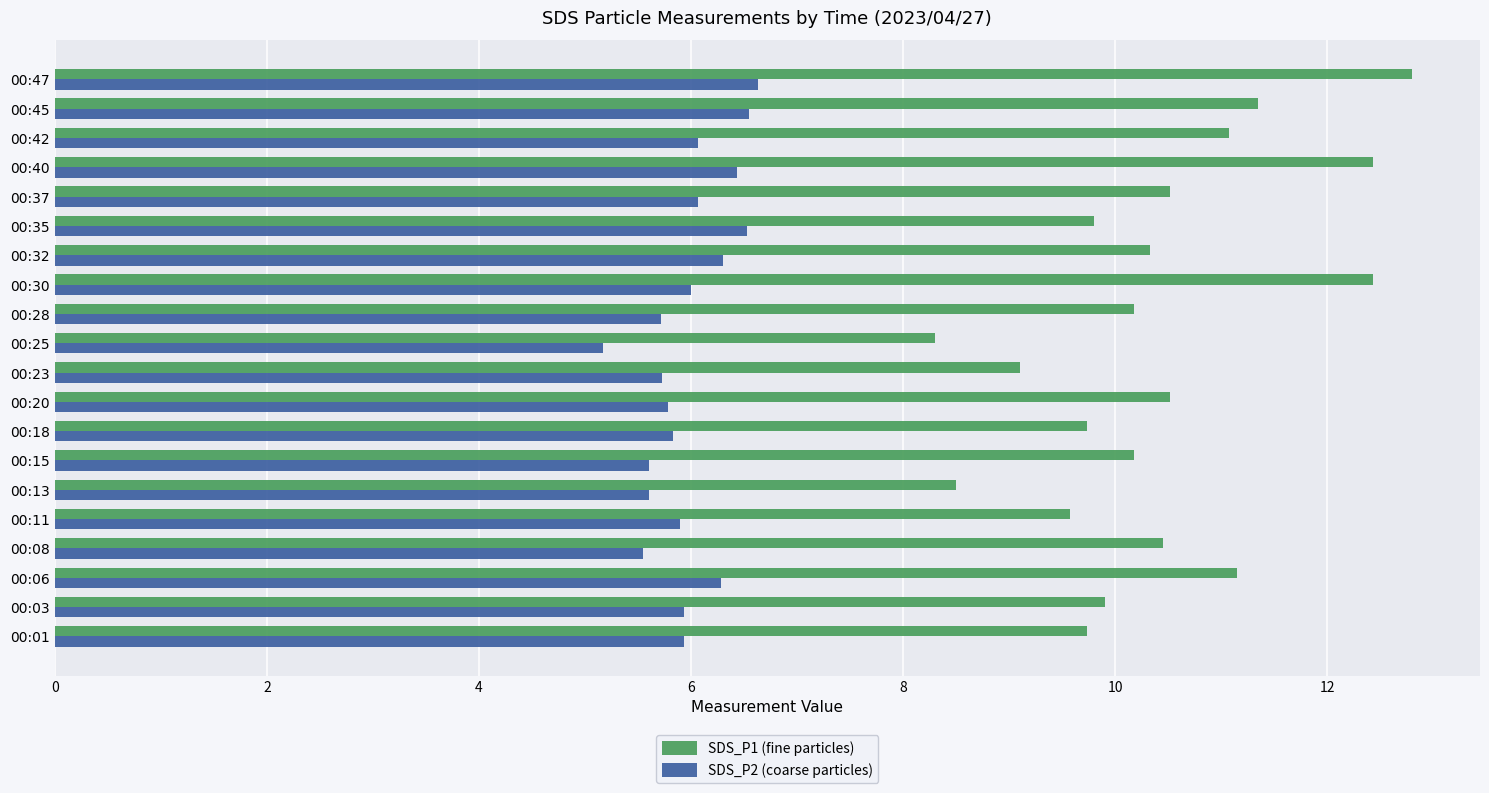

What are all the series names shown in the legend?

SDS_P1 (fine particles), SDS_P2 (coarse particles)